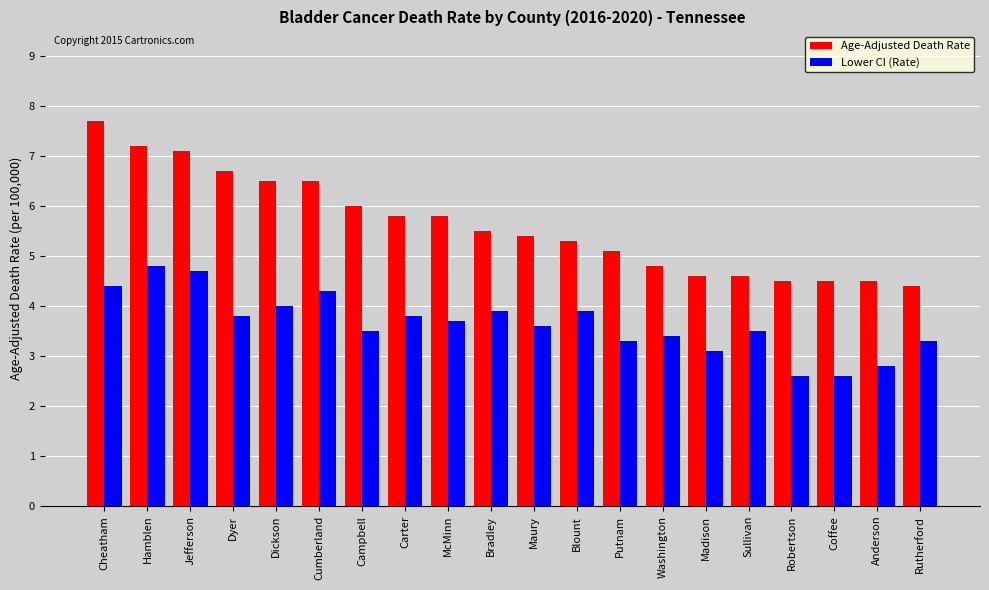

Which series has the largest total across all categories?

Age-Adjusted Death Rate